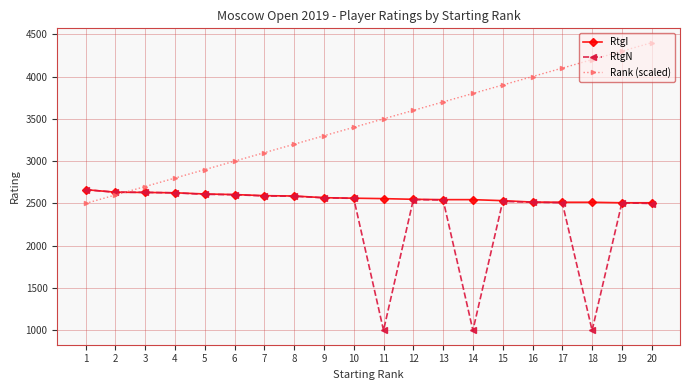

True or false: RtgN has more than 2 interior local peaks.

True